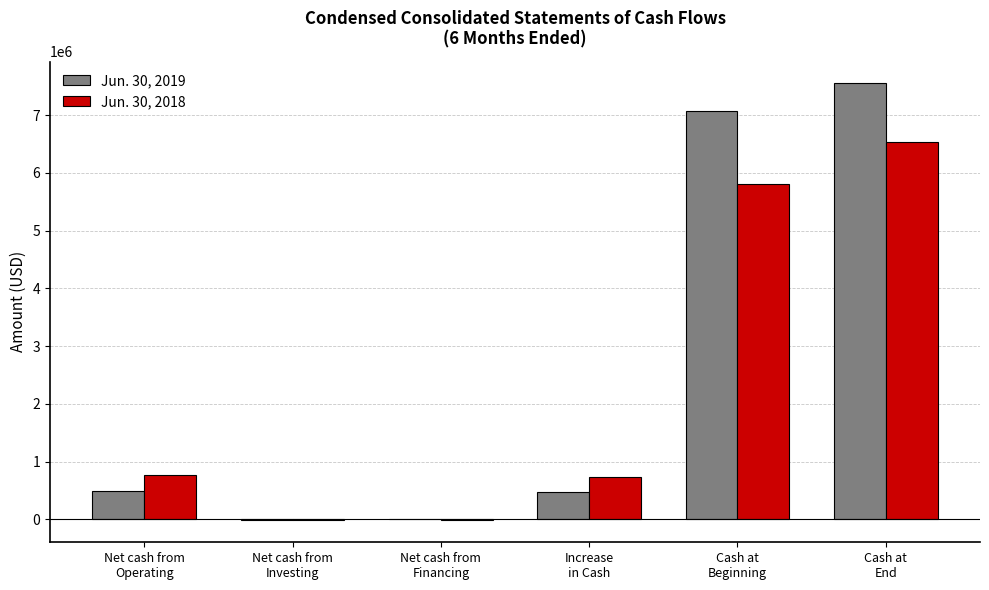

What is the sum of the Jun. 30, 2019 values at Cash at
End and Net cash from
Financing?

7552616